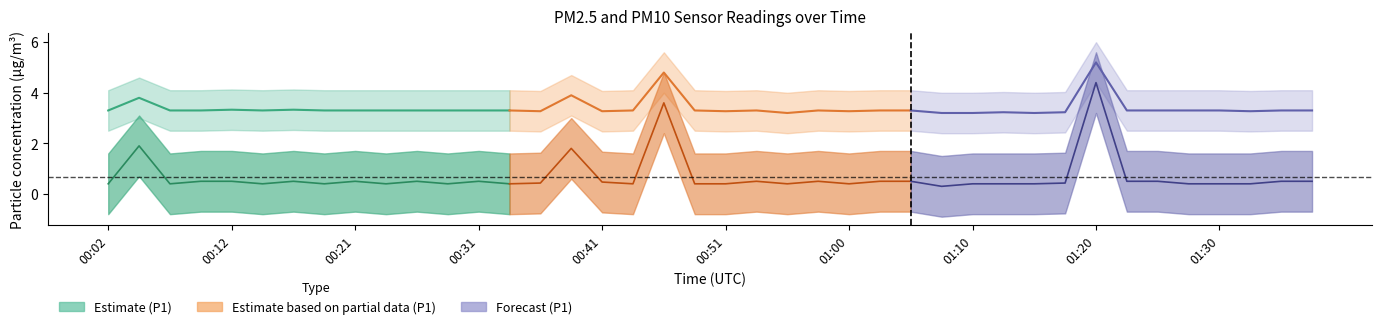

What is the label of the 8th point from the right?

01:20